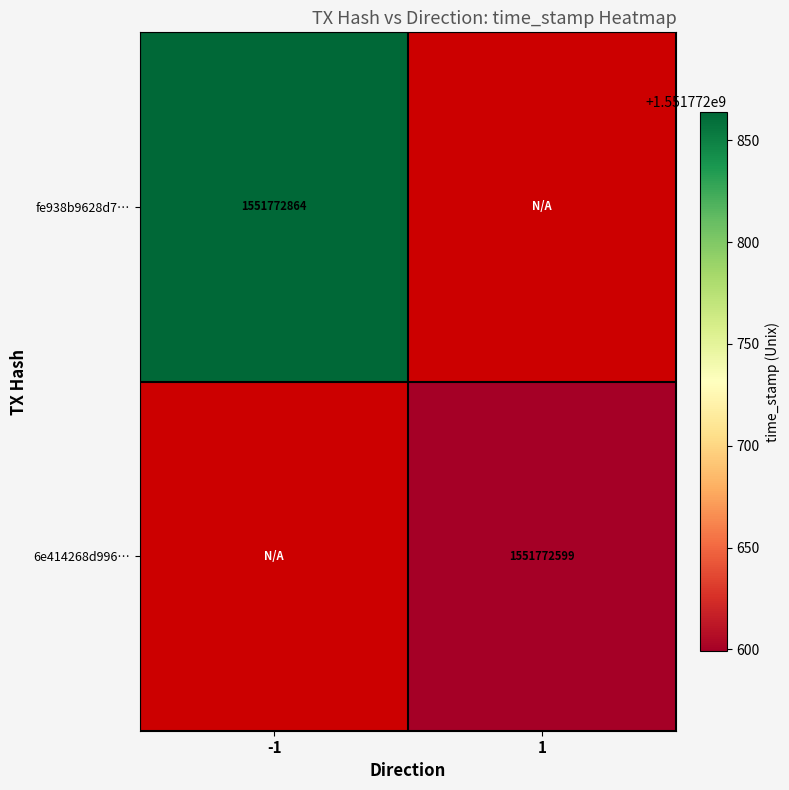

Rank the series at 1 from highest to lowest value.

6e414268d9961912ce8ee8f4cc19ed7418571c0, fe938b9628d744c5c167cdf31012cb5003630fb